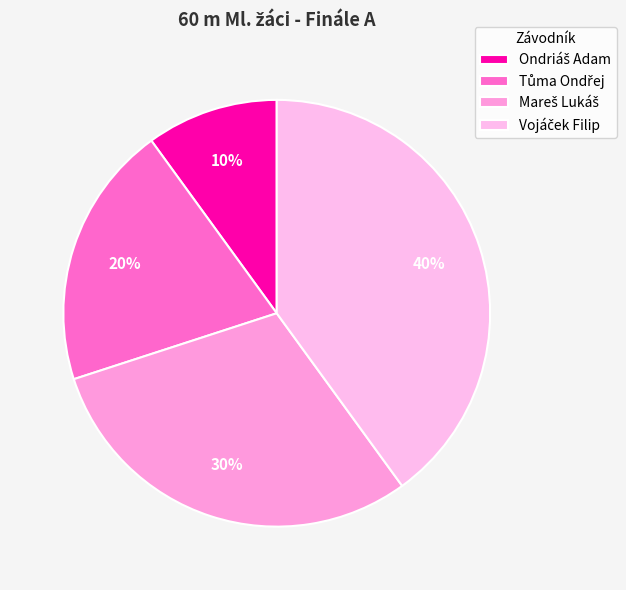

How many slices are in this pie chart?

4